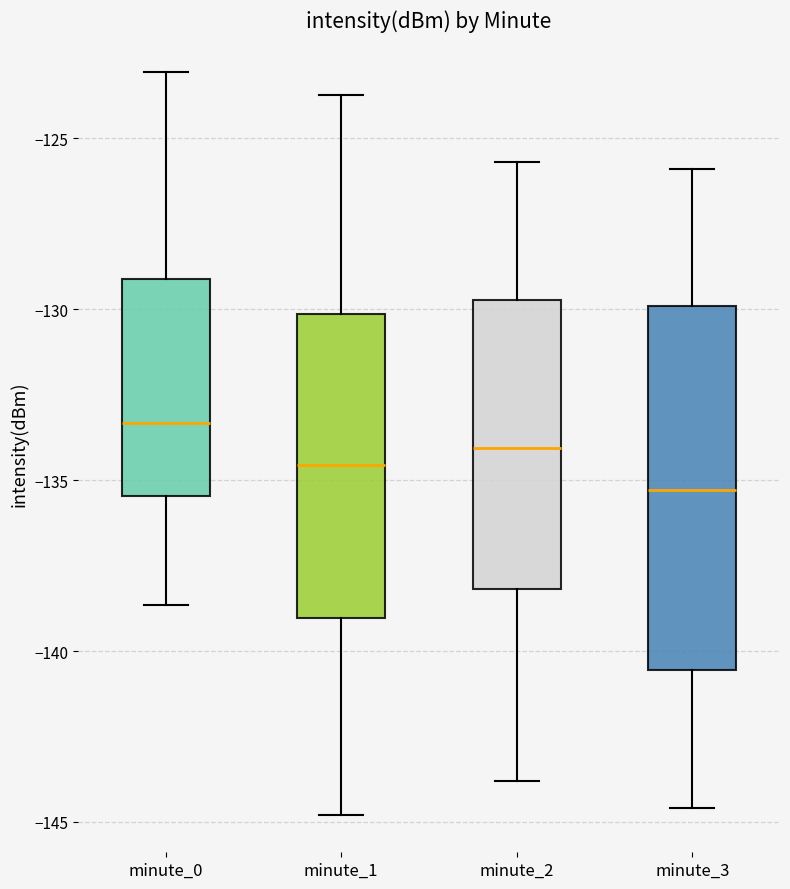

Where is the upper edge of the box for minute_3 on the y-axis? The values are not printed on the chart, so give them approximately, as read against the axis.

-130.0